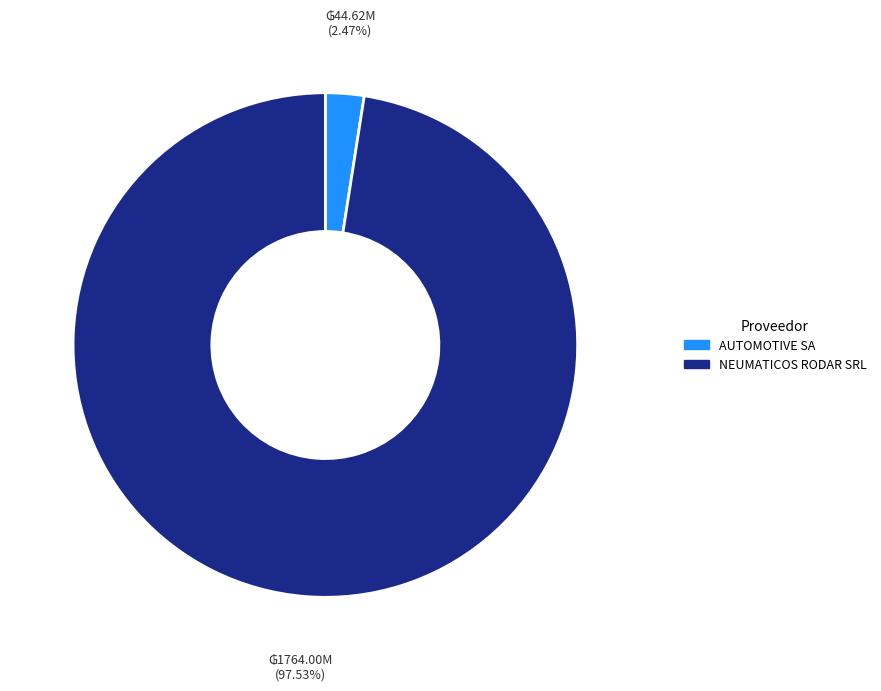

How many slices are in this pie chart?

2